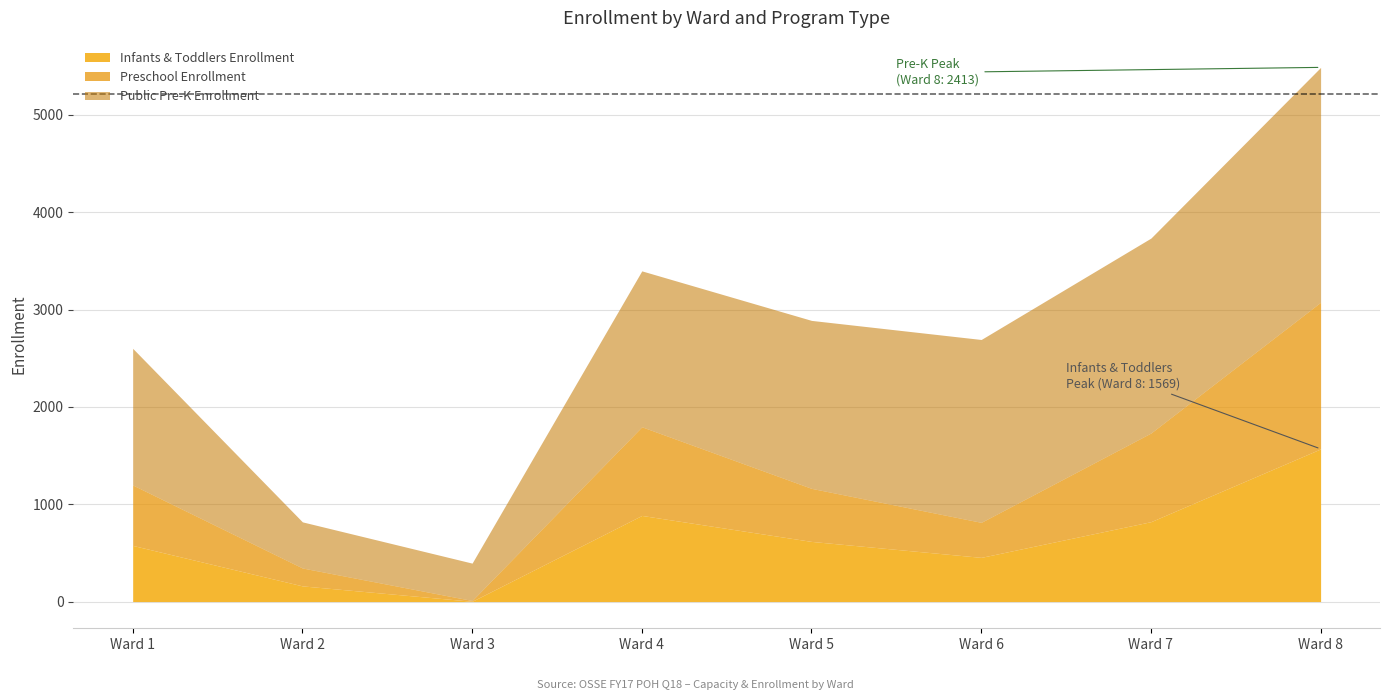

At Ward 5, list the series in order from largest to smallest.

Public Pre-K Enrollment, Infants & Toddlers Enrollment, Preschool Enrollment